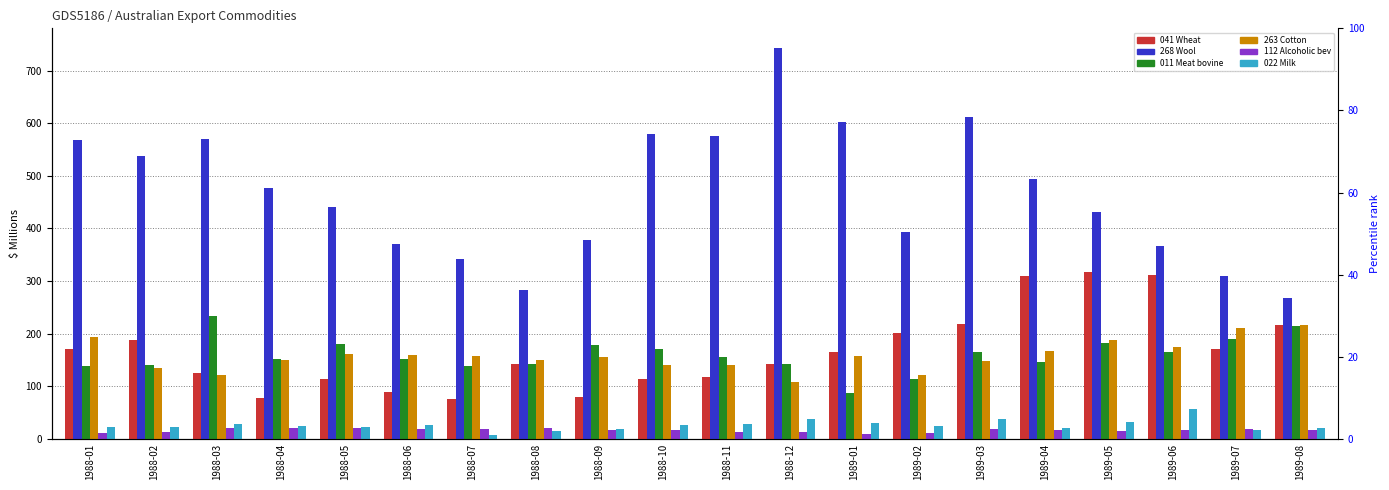

What is the difference between the highest and lowest values at 1989-01?

592